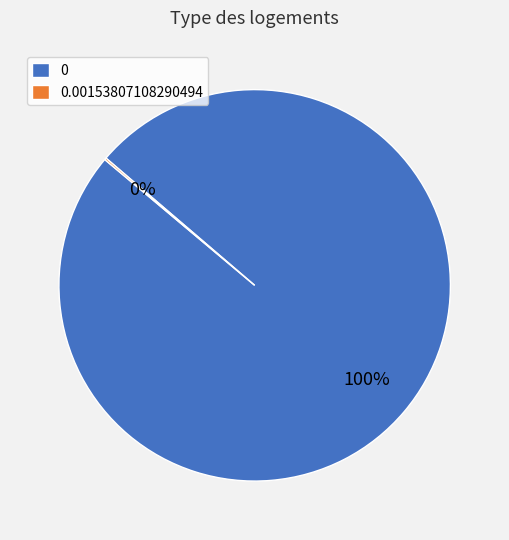

Is there any slice that represents more than half of the pie?

Yes